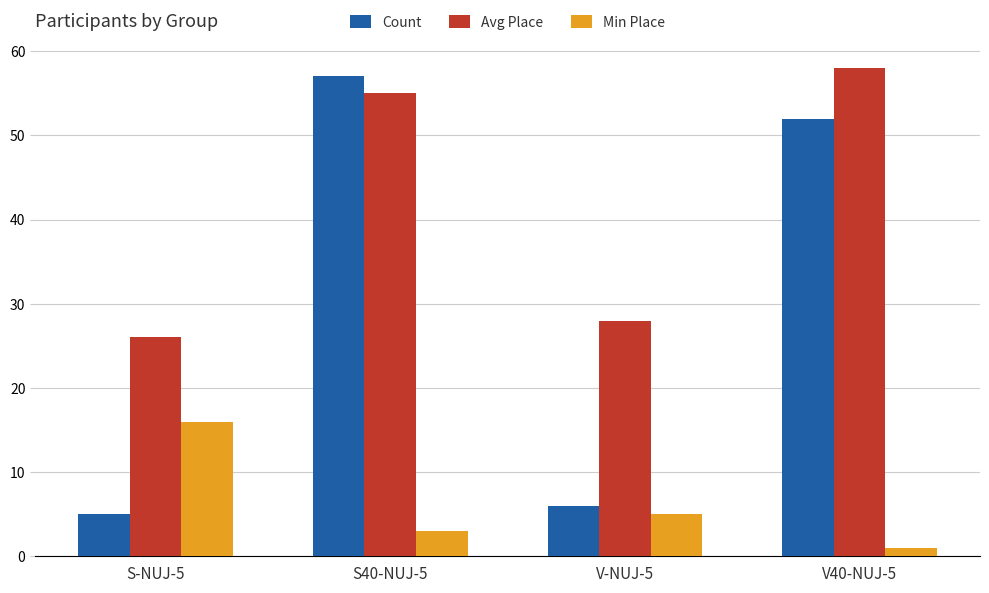

How many series are shown in this chart?

3